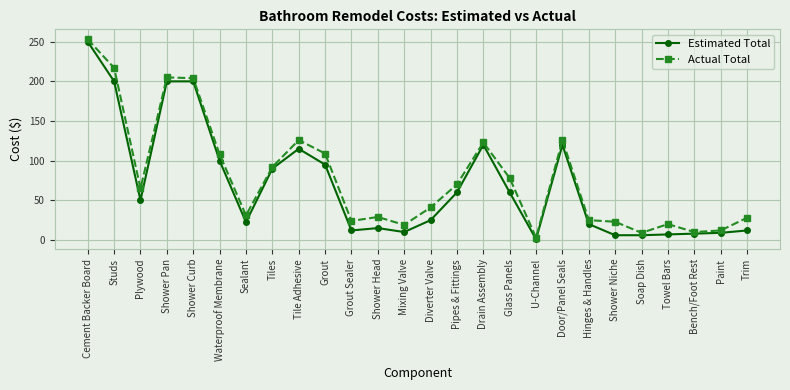

How many data points does each series have?

26